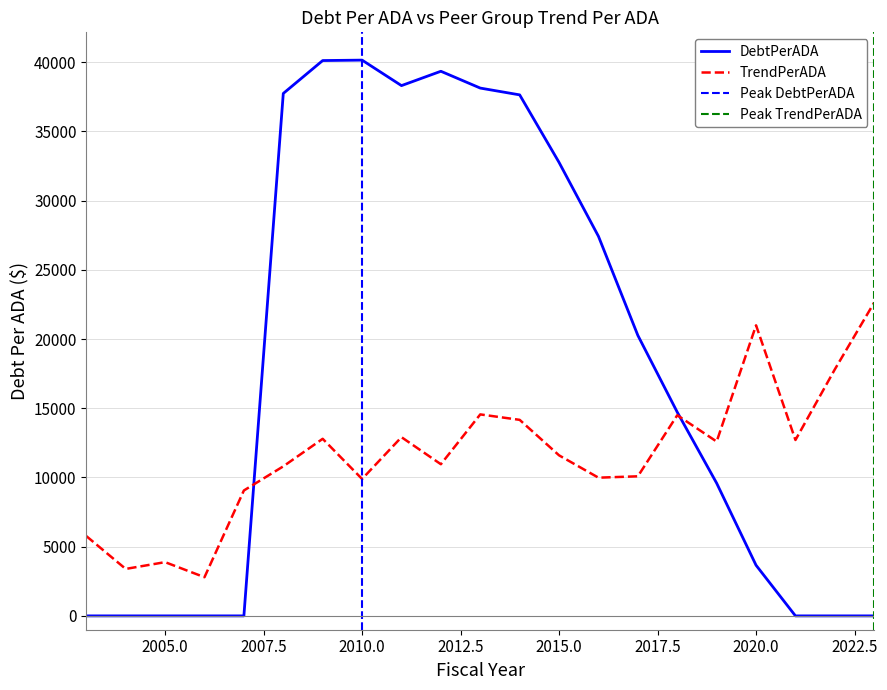

What is the difference between the maximum and minimum values in the DebtPerADA series?

40151.3